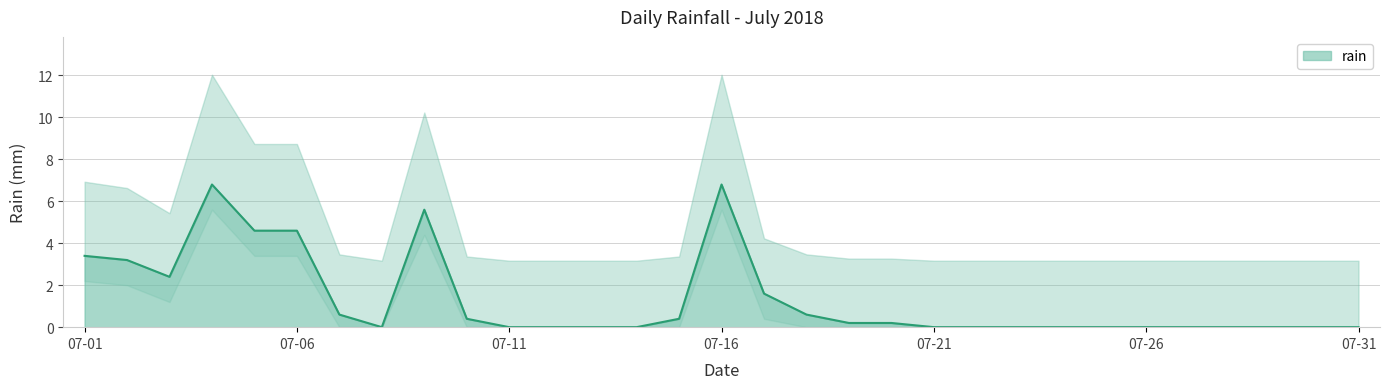

True or false: there are more than 1 points higher than both neighbors.

True